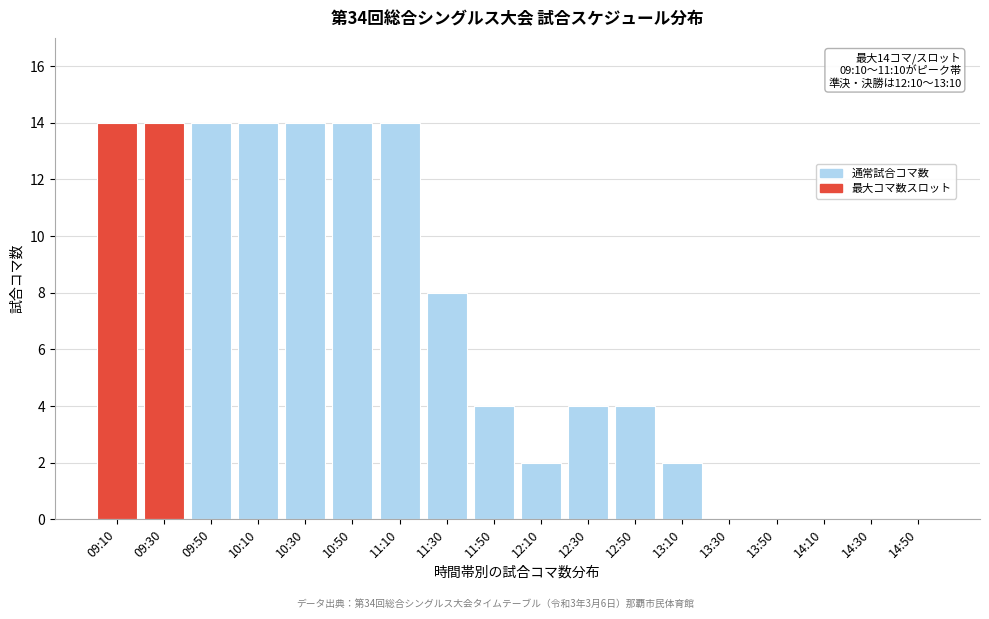

Reading left to right, extract all data points from this chart.

09:10=14	09:30=14	09:50=14	10:10=14	10:30=14	10:50=14	11:10=14	11:30=8	11:50=4	12:10=2	12:30=4	12:50=4	13:10=2	13:30=0	13:50=0	14:10=0	14:30=0	14:50=0